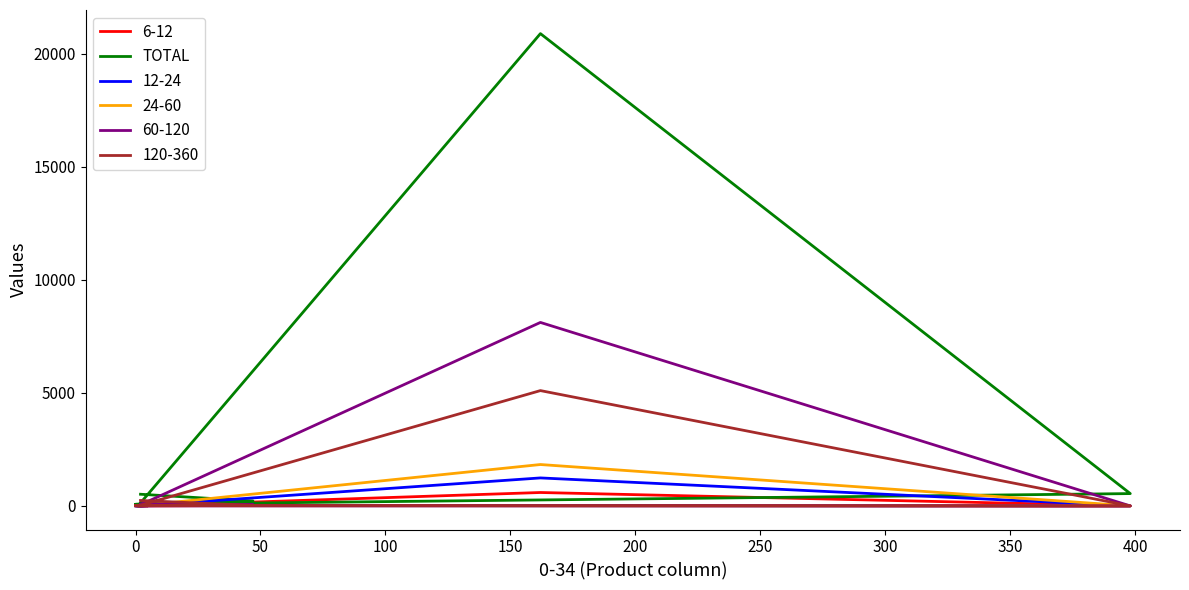

What position from the left is 200?

6